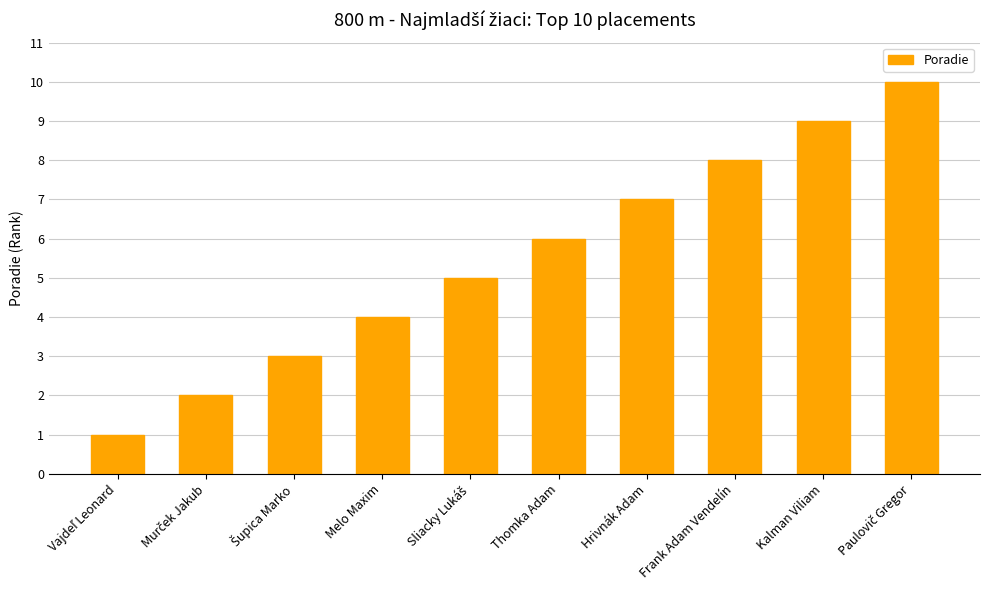

What value does the data have at Kalman Viliam?

9